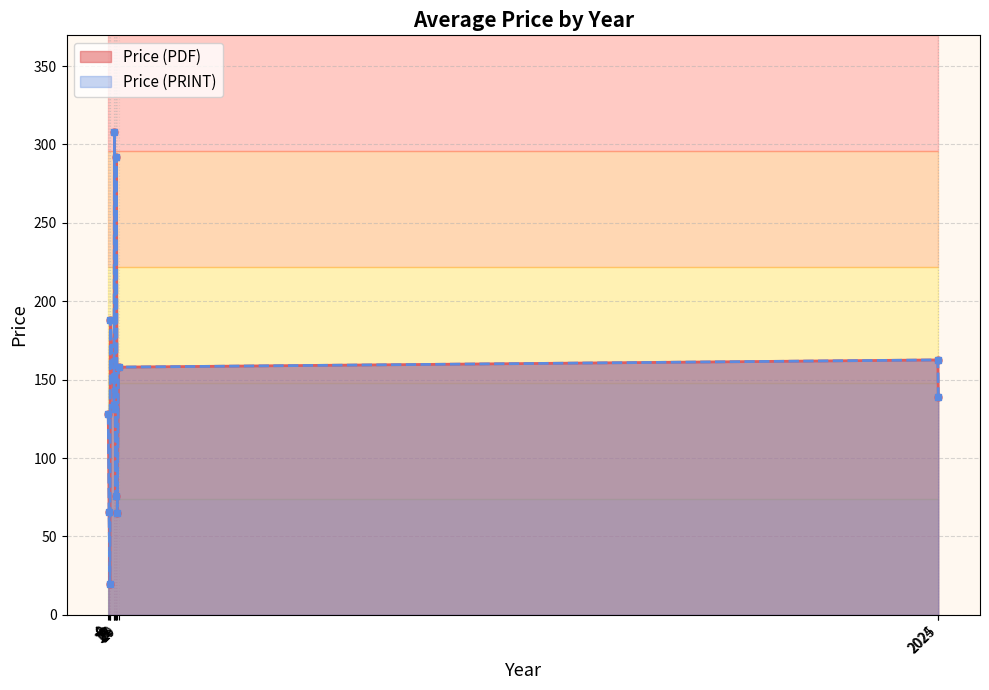

Which series has the largest range (max minus min)?

Price (PDF)